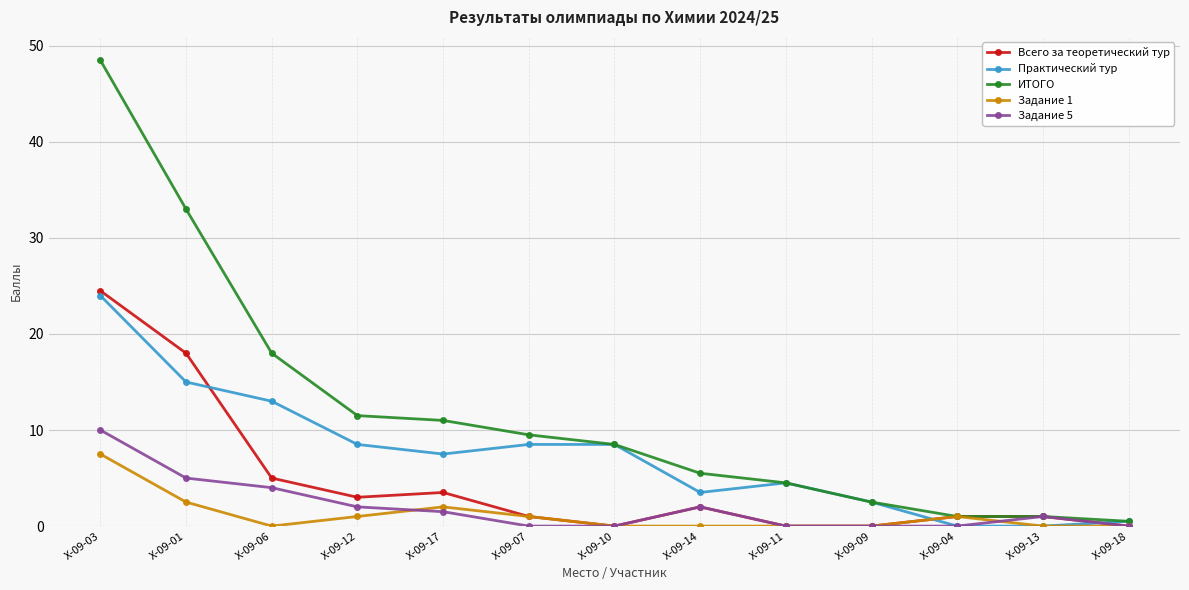

Reading left to right, list all the values displayed in this chart.

Всего за теоретический тур: 24.5	18.0	5.0	3.0	3.5	1.0	0.0	2.0	0.0	0.0	1.0	1.0	0.0
Практический тур: 24.0	15.0	13.0	8.5	7.5	8.5	8.5	3.5	4.5	2.5	0.0	0.0	0.5
ИТОГО: 48.5	33.0	18.0	11.5	11.0	9.5	8.5	5.5	4.5	2.5	1.0	1.0	0.5
Задание 1: 7.5	2.5	0.0	1.0	2.0	1.0	0.0	0.0	0.0	0.0	1.0	0.0	0.0
Задание 5: 10.0	5.0	4.0	2.0	1.5	0.0	0.0	2.0	0.0	0.0	0.0	1.0	0.0